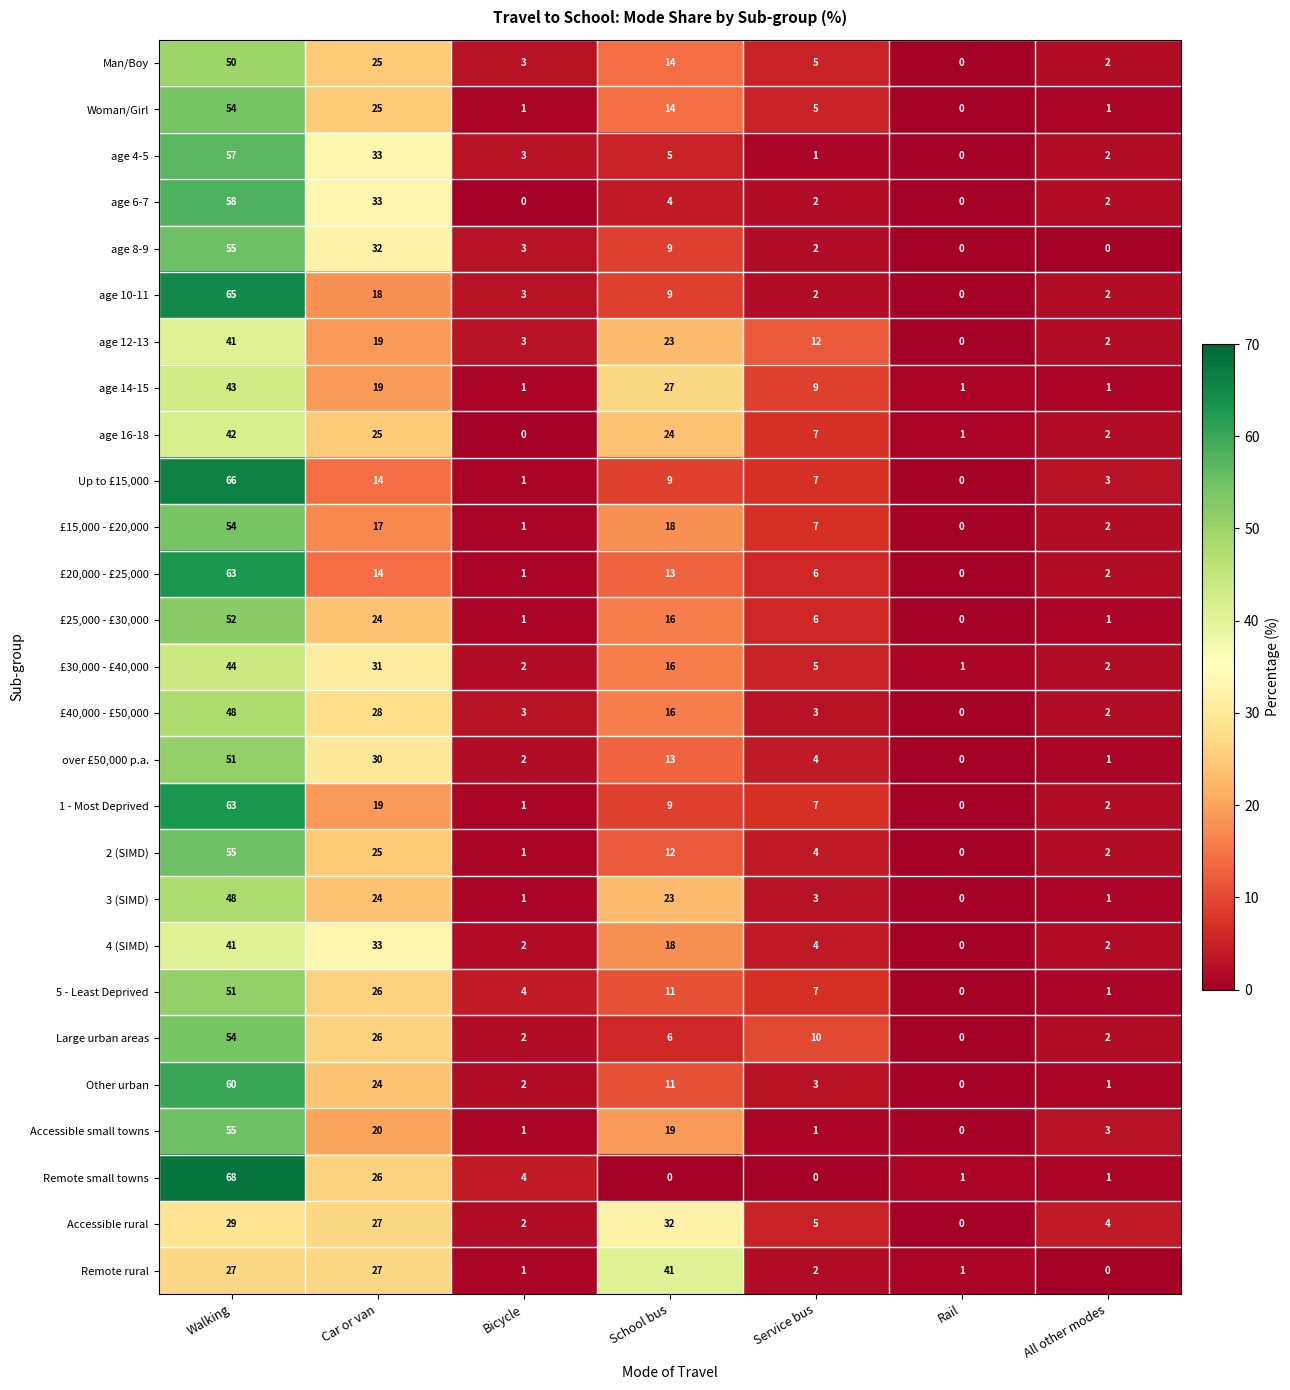

What is the average value of the age 10-11 series?

14